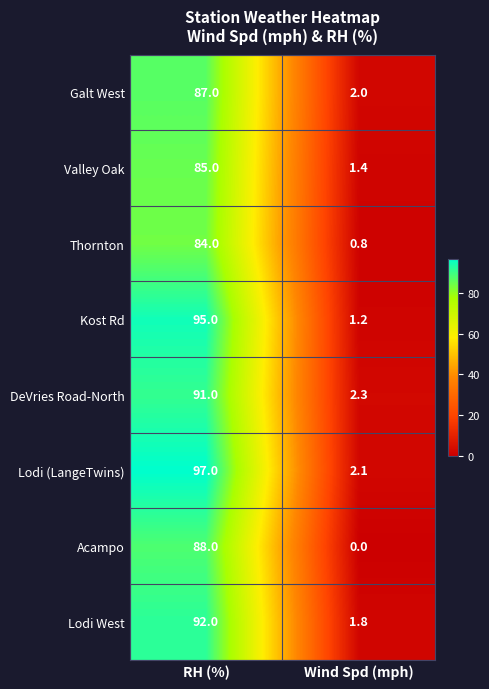

Which category has the lowest value in the Thornton series?

Wind Spd (mph)